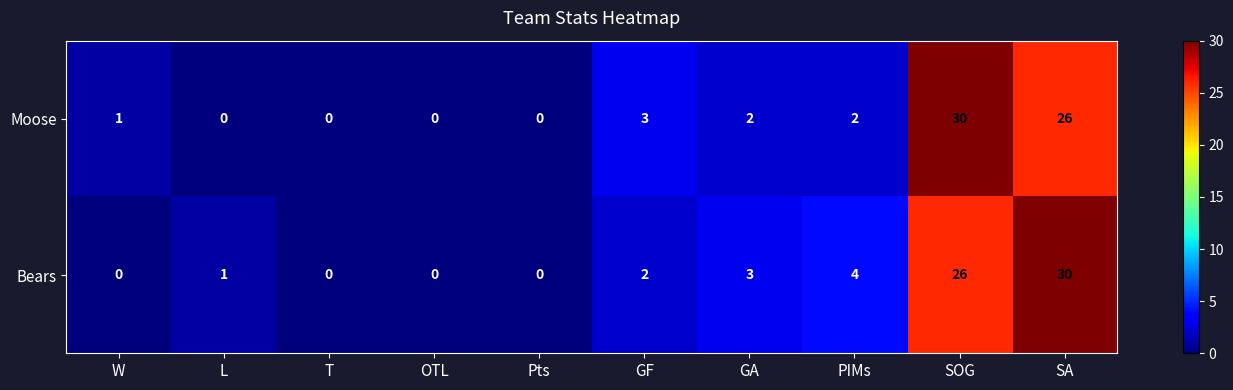

Reading left to right, transcribe all the data shown in this chart.

Moose: 1	0	0	0	0	3	2	2	30	26
Bears: 0	1	0	0	0	2	3	4	26	30